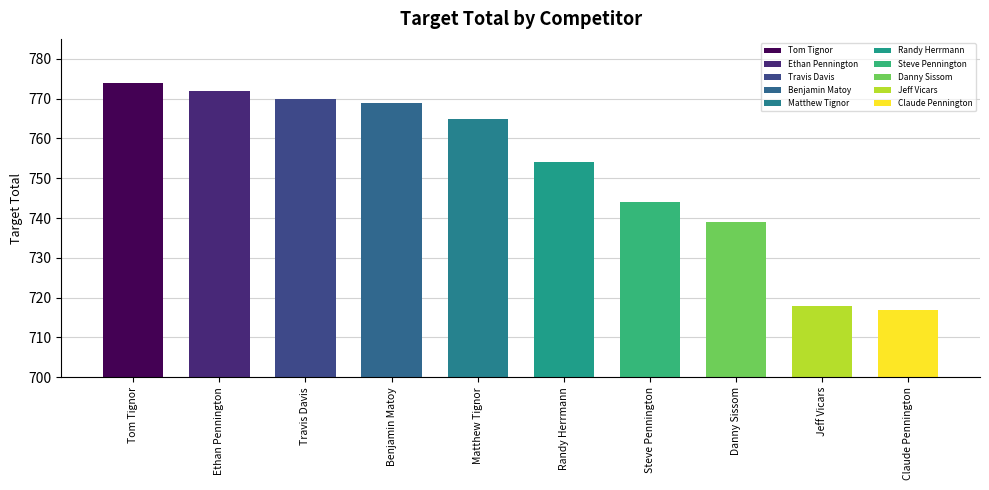

What is the difference between the values at Danny Sissom and Steve Pennington?

5